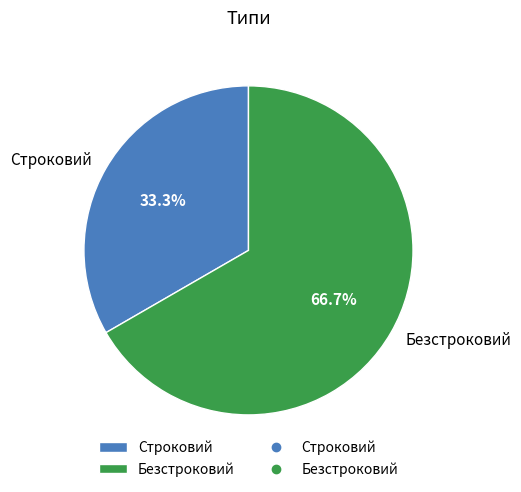

Which slice represents more than half of the pie?

Безстроковий